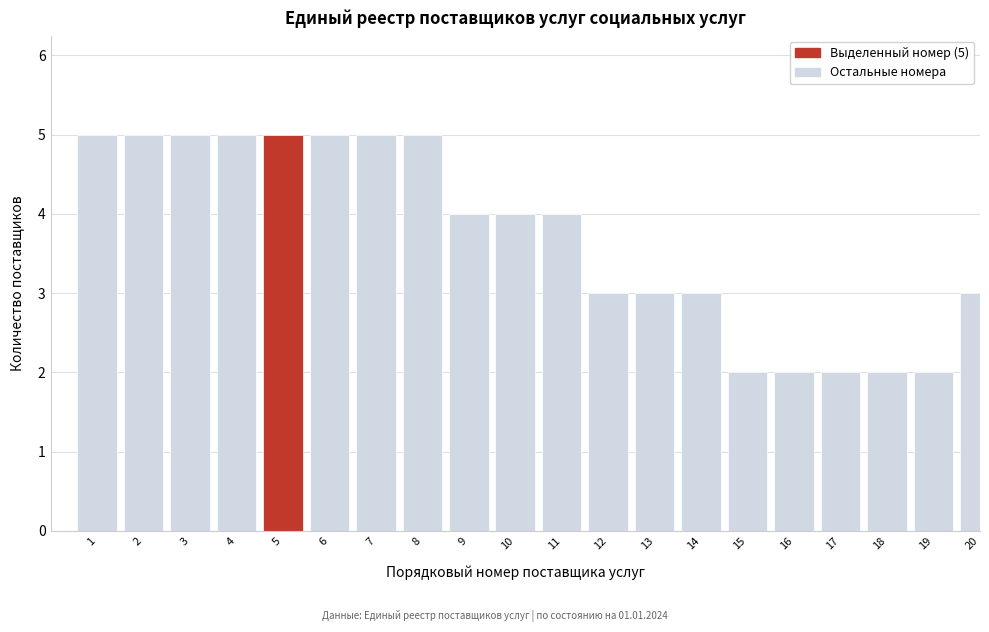

Reading left to right, list all the values displayed in this chart.

1=5	2=5	3=5	4=5	5=5	6=5	7=5	8=5	9=4	10=4	11=4	12=3	13=3	14=3	15=2	16=2	17=2	18=2	19=2	20=3